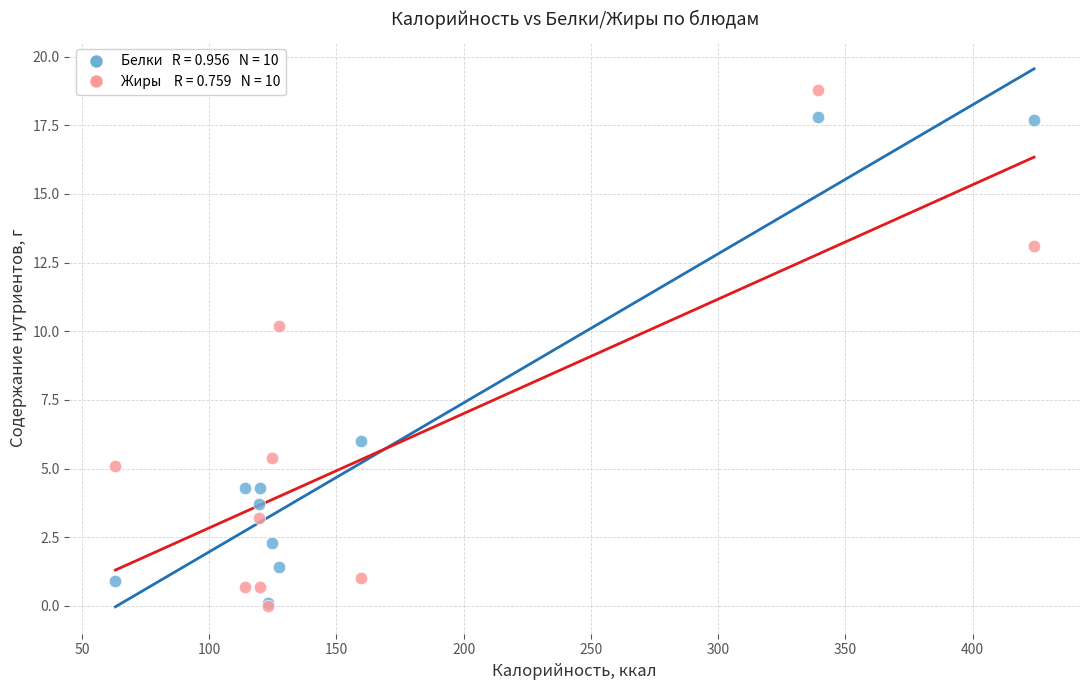

Across all series, what Y value is closest to 9?

10.2